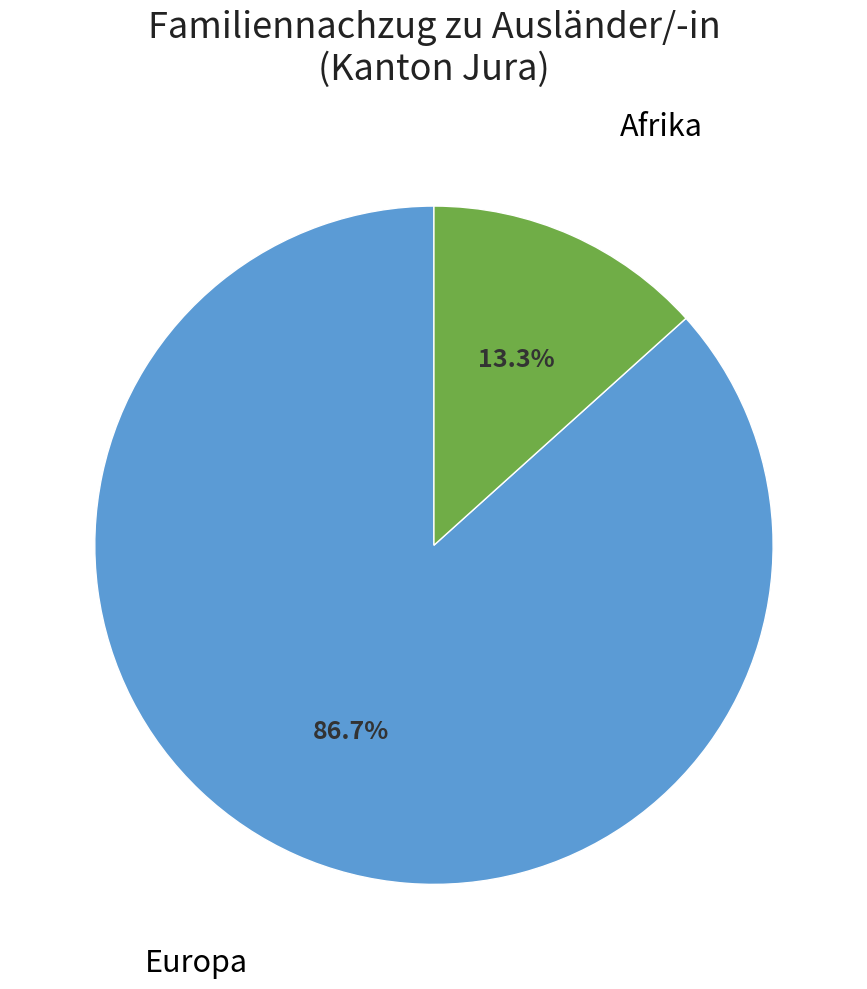

Does any single category account for the majority?

Yes